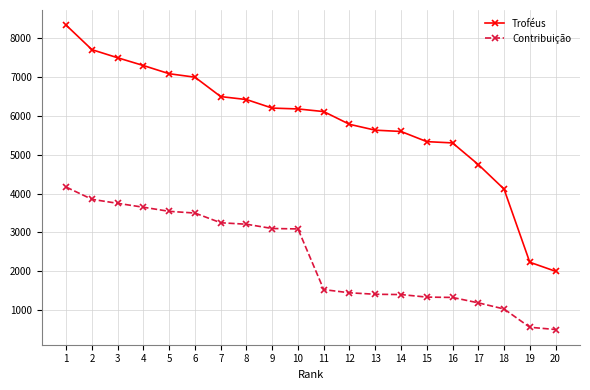

The value of Troféus at 2 is 3069. True or false?

False